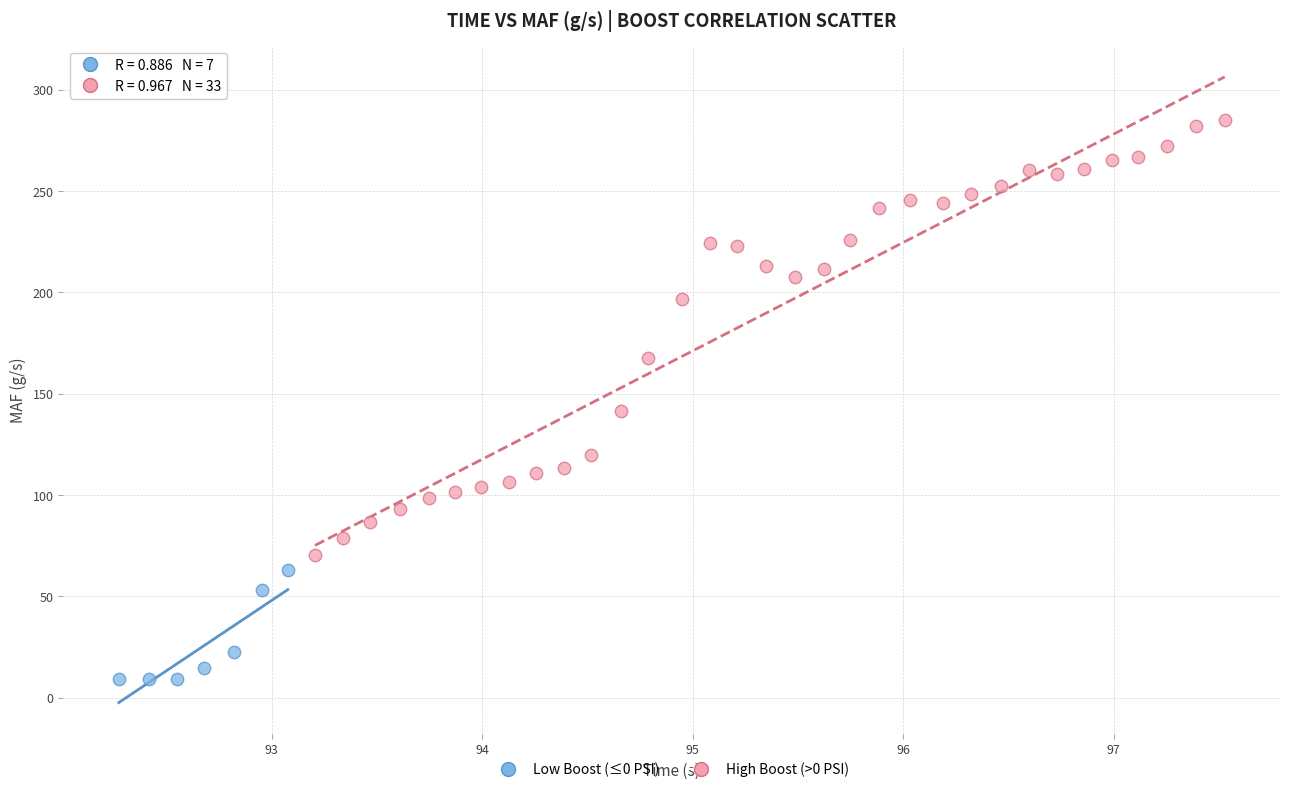

Which series contains the lowest Y value?

Low Boost (≤0 PSI)